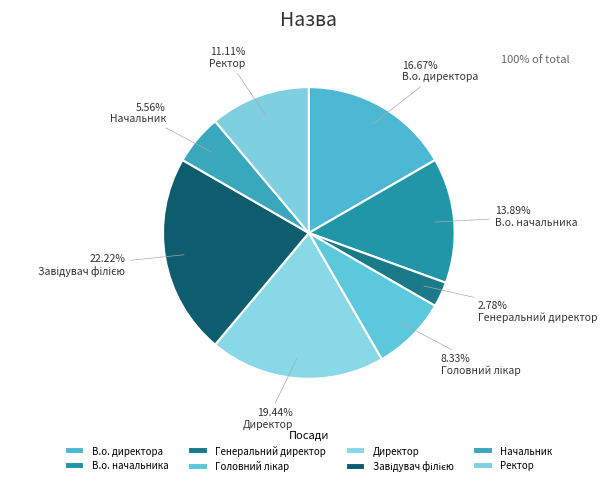

To the nearest percent, what percentage of the pie is В.о. директора?

17%